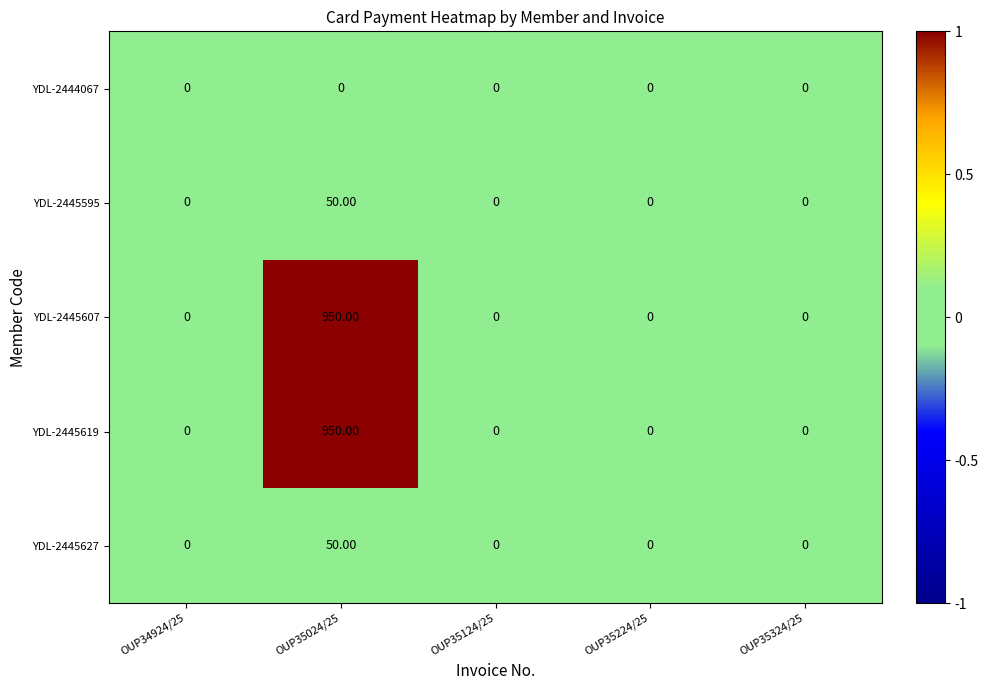

What is the difference between the YDL-2445595 values at OUP35024/25 and OUP35224/25?

50